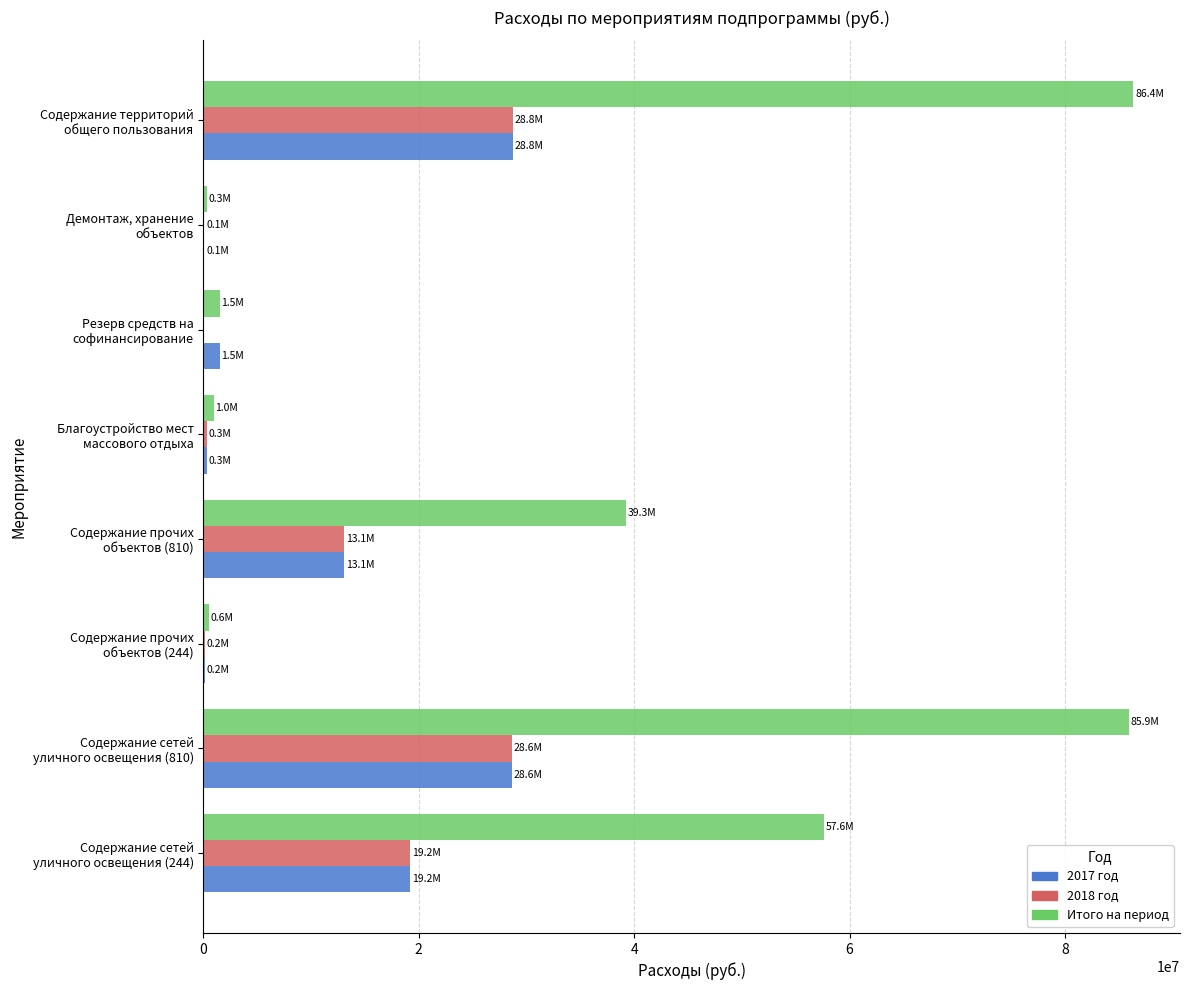

Where is 2018 год nearest to the value 14394690?

Содержание прочих
объектов (810)